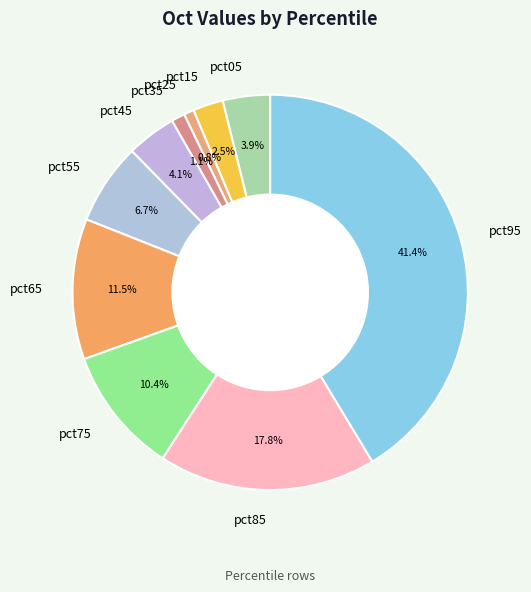

Does any single category account for the majority?

No